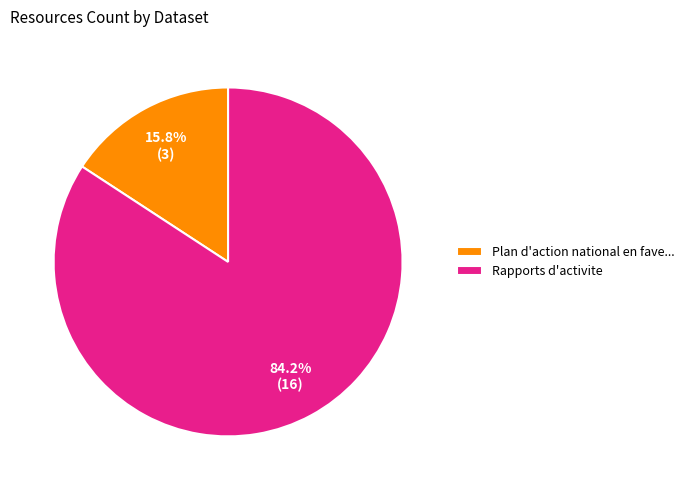

Do Rapports d'activite and Plan d'action national en fave... together represent more than half of the pie?

Yes